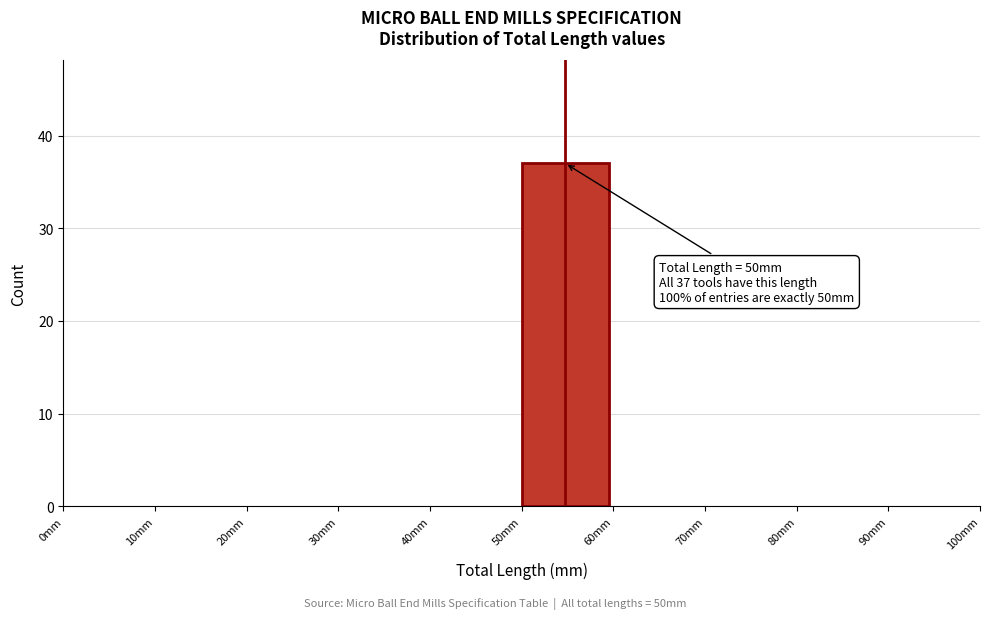

Which range on the x-axis has the tallest bar?

50 to 60